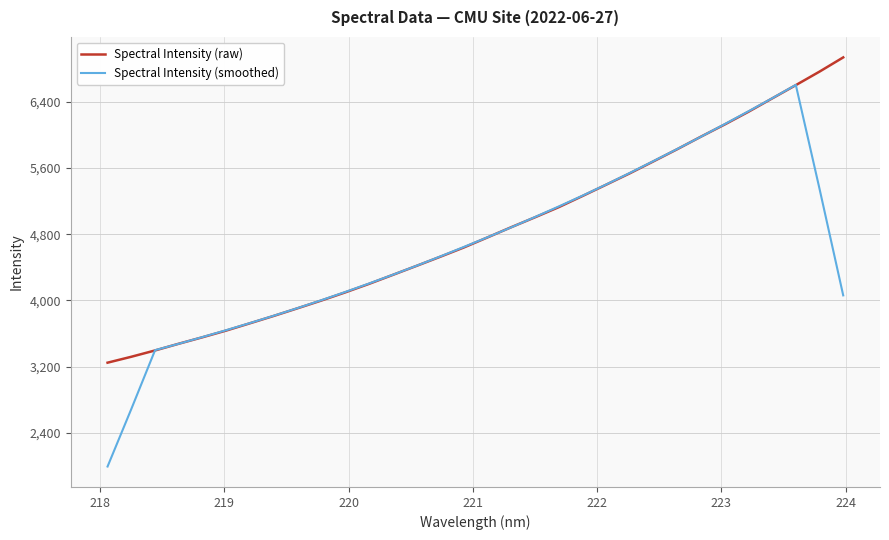

Which series has the largest range (max minus min)?

Spectral Intensity (smoothed)